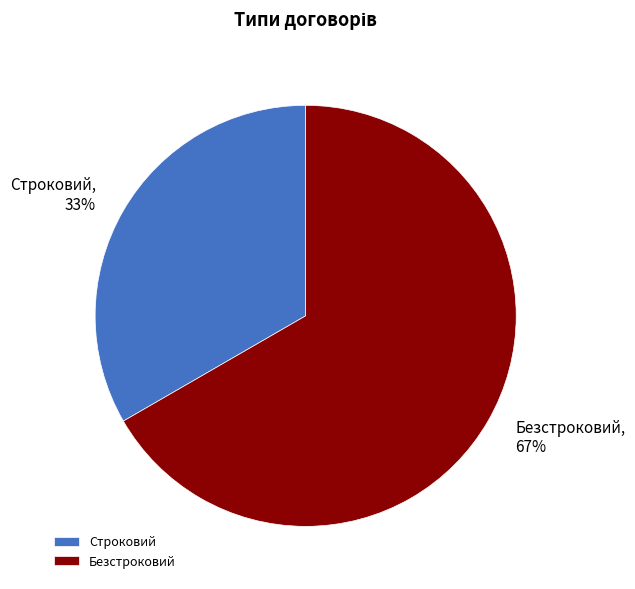

What is the ratio of the value at Безстроковий to the value at Строковий?

2.0